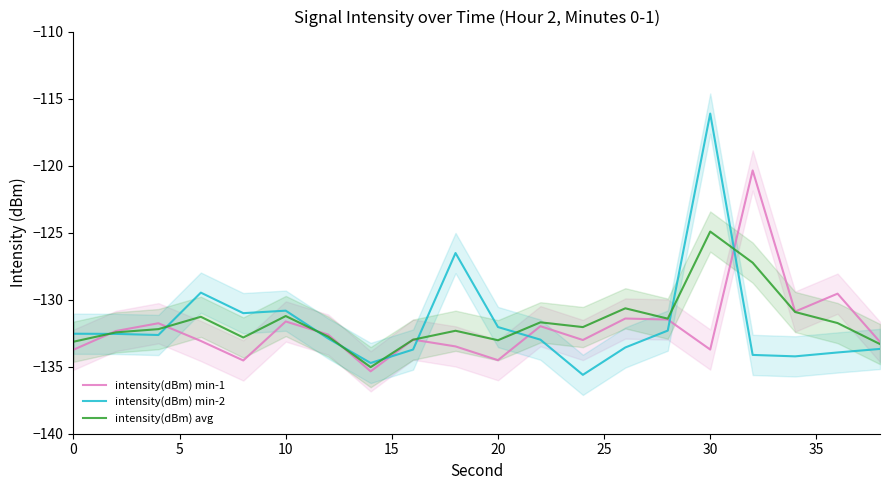

The value of intensity(dBm) avg at 0 is -133.1. True or false?

True